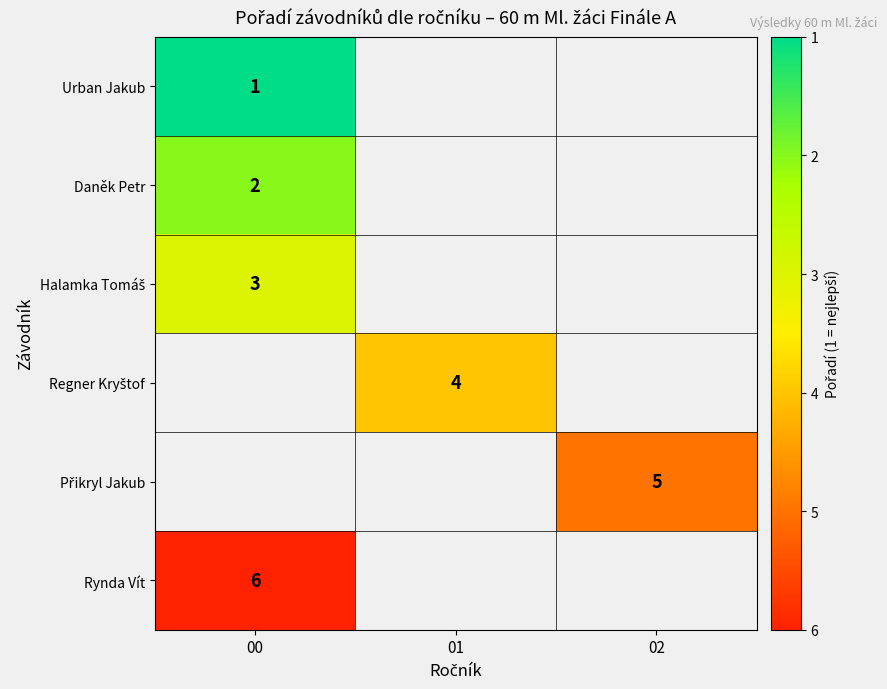

Is it true that Daněk Petr equals 2 at 00?

True